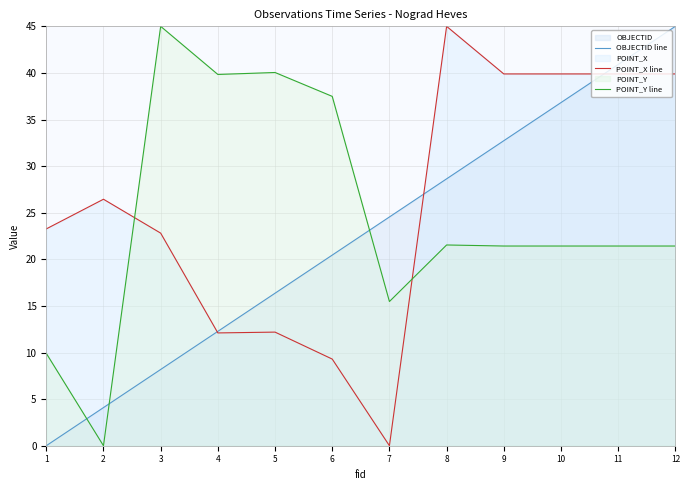

Reading right to left, list all the values displayed in this chart.

OBJECTID line: 12=45.0	11=40.9	10=36.8	9=32.7	8=28.6	7=24.5	6=20.5	5=16.4	4=12.3	3=8.2	2=4.1	1=0.0
POINT_X line: 12=39.9	11=39.9	10=39.9	9=39.9	8=45.0	7=0.0	6=9.3	5=12.2	4=12.1	3=22.8	2=26.4	1=23.3
POINT_Y line: 12=21.4	11=21.4	10=21.4	9=21.4	8=21.5	7=15.5	6=37.5	5=40.0	4=39.8	3=45.0	2=0.0	1=9.9